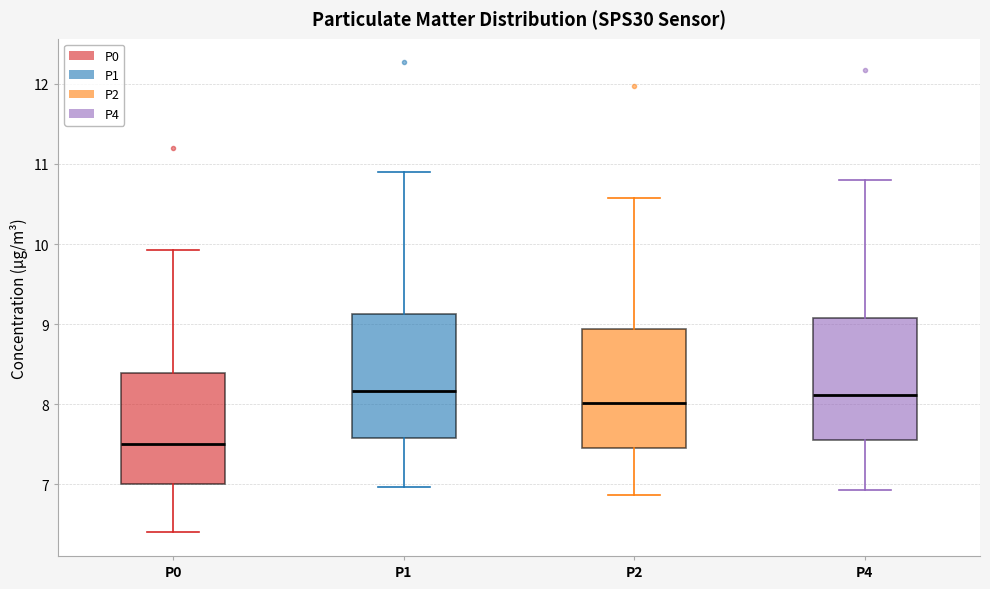

Reading left to right, transcribe this box plot: for each box, give where its median line is, the range the box spans, and where its two whiskers end, as read against the y-axis. The values are not printed on the chart, so give them approximately, as read against the axis.

P0: median 7.5, box 7.0 to 8.4, whiskers 6.4 to 9.9
P1: median 8.2, box 7.6 to 9.1, whiskers 7.0 to 10.9
P2: median 8.0, box 7.5 to 8.9, whiskers 6.9 to 10.6
P4: median 8.1, box 7.6 to 9.1, whiskers 6.9 to 10.8